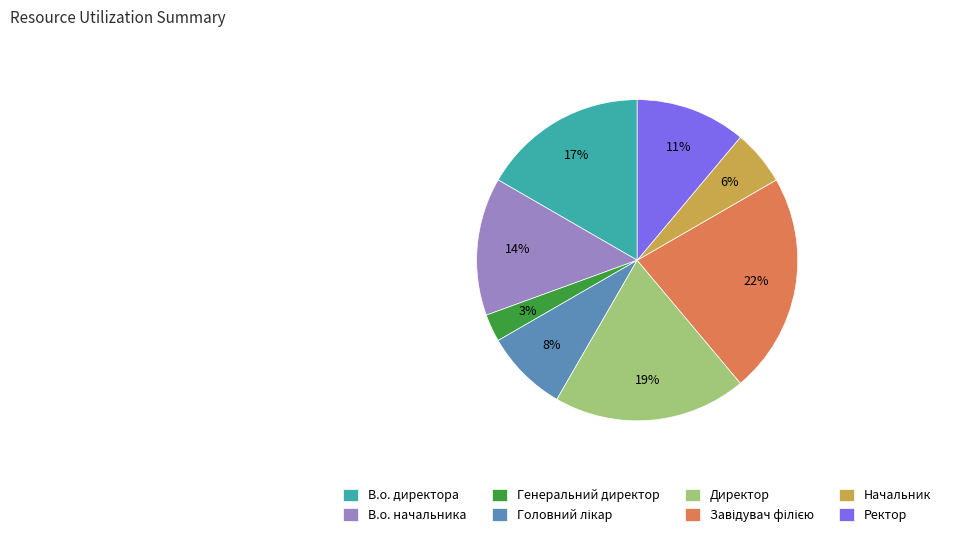

Is it true that В.о. начальника is 14% of the pie?

True